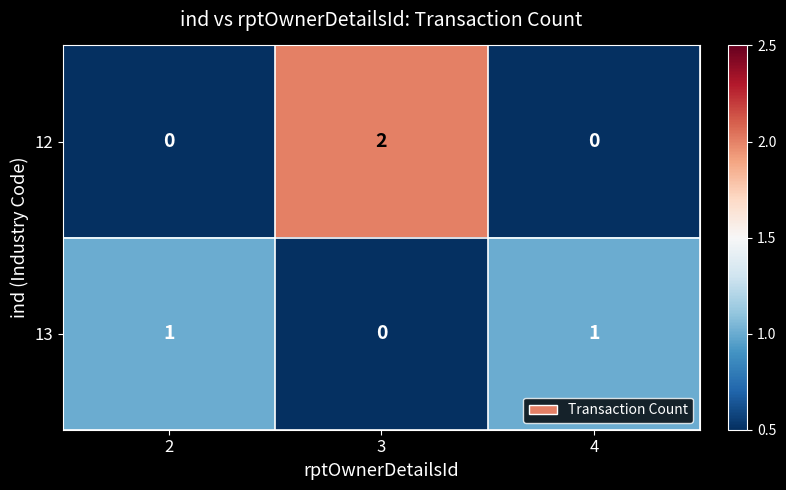

Which series has the largest range (max minus min)?

12